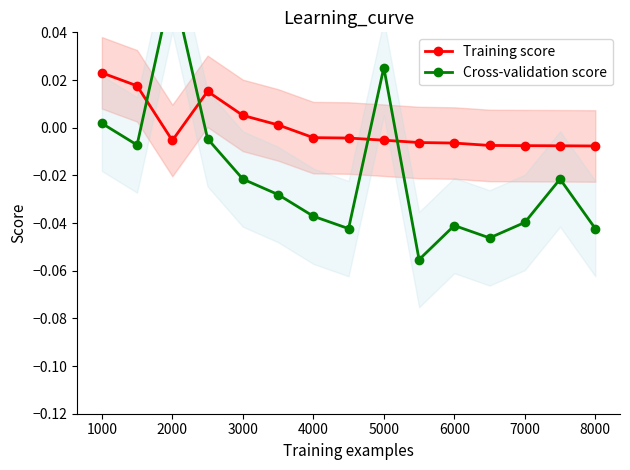

Reading left to right, what are all the values shown in this chart?

Training score: 0.0	0.0	-0.0	0.0	0.0	0.0	-0.0	-0.0	-0.0	-0.0	-0.0	-0.0	-0.0	-0.0	-0.0
Cross-validation score: 0.0	-0.0	0.1	-0.0	-0.0	-0.0	-0.0	-0.0	0.0	-0.1	-0.0	-0.0	-0.0	-0.0	-0.0